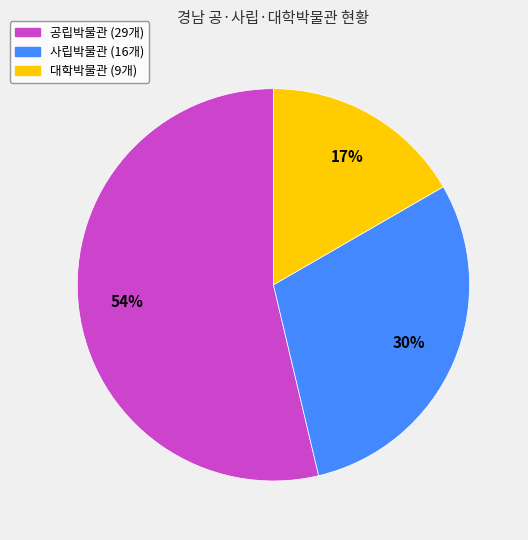

To the nearest percent, what is the difference between the largest and smallest slice percentages?

37%